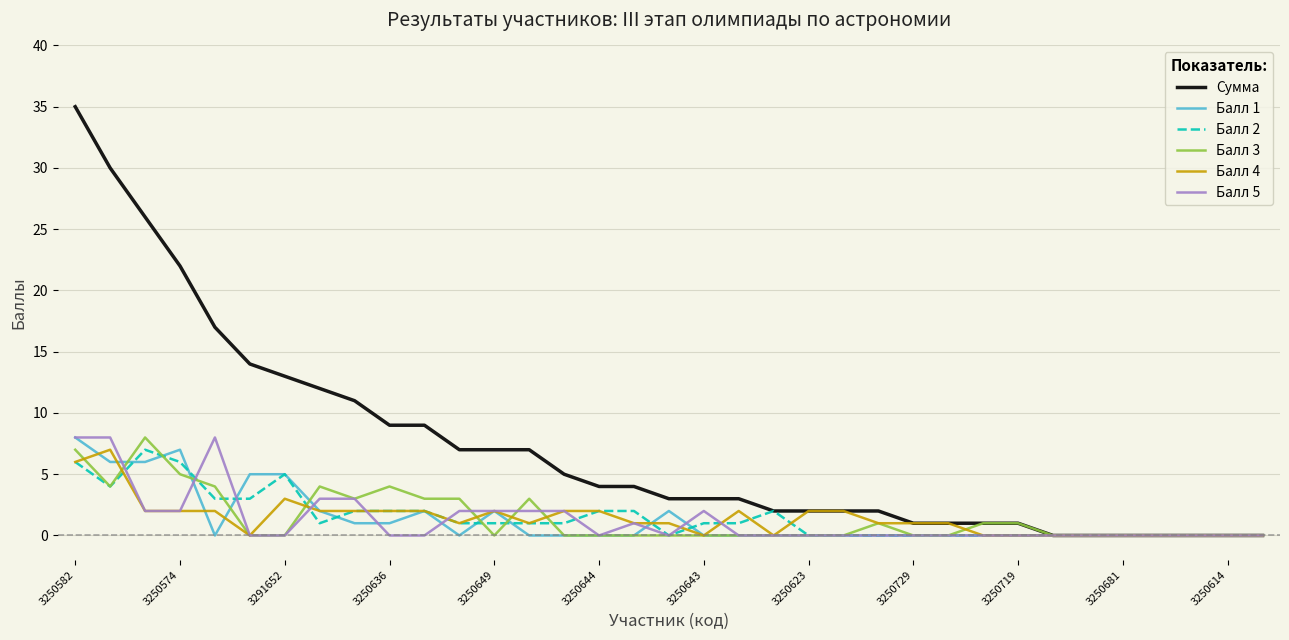

What are all the series names shown in the legend?

Сумма, Балл 1, Балл 2, Балл 3, Балл 4, Балл 5